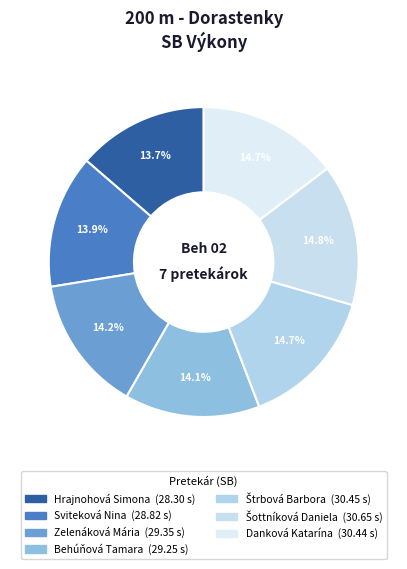

Count the number of slices in the pie.

7